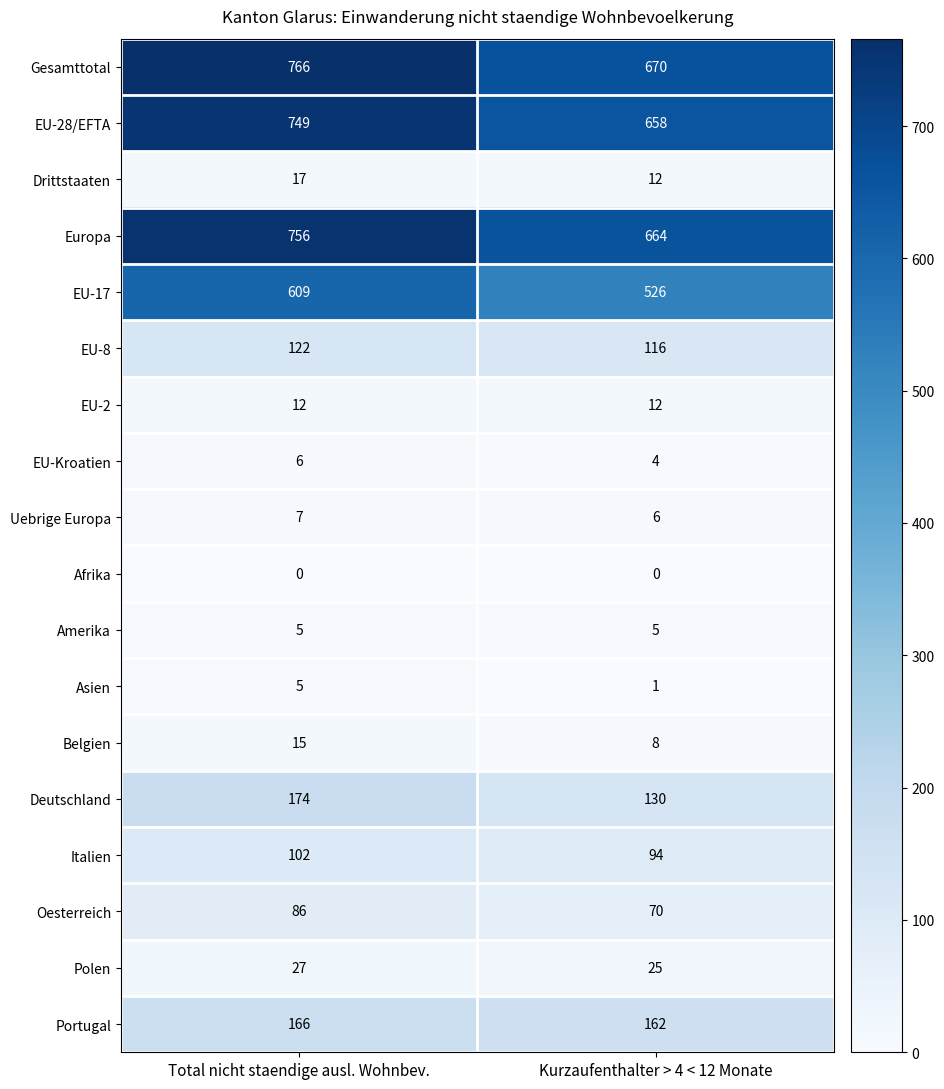

The value of Portugal at Total nicht staendige ausl. Wohnbev. is 166. True or false?

True